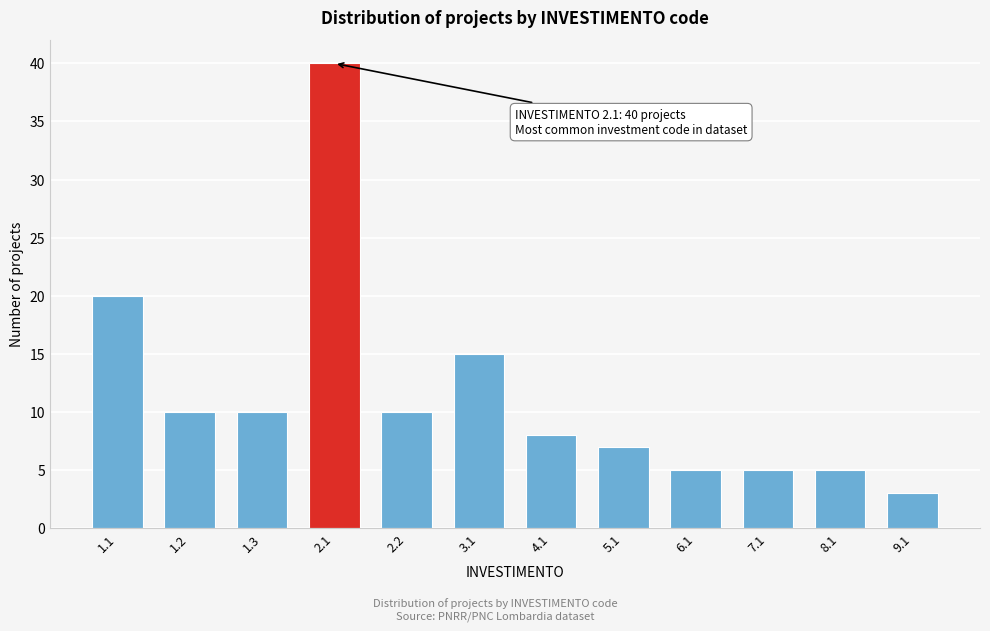

Reading right to left, extract all data points from this chart.

9.1=3	8.1=5	7.1=5	6.1=5	5.1=7	4.1=8	3.1=15	2.2=10	2.1=40	1.3=10	1.2=10	1.1=20